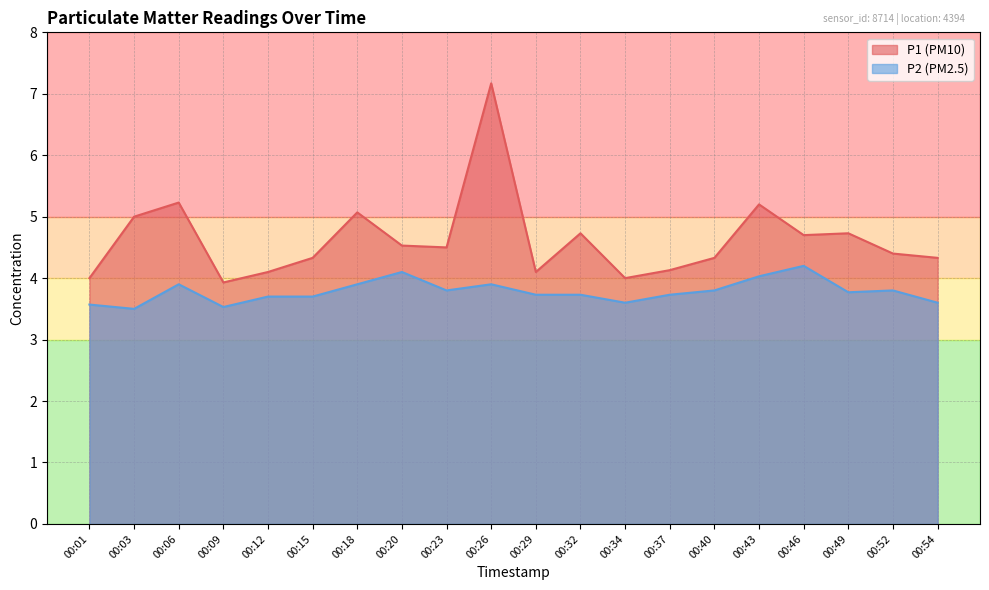

What is the average value of the P2 series?

3.8